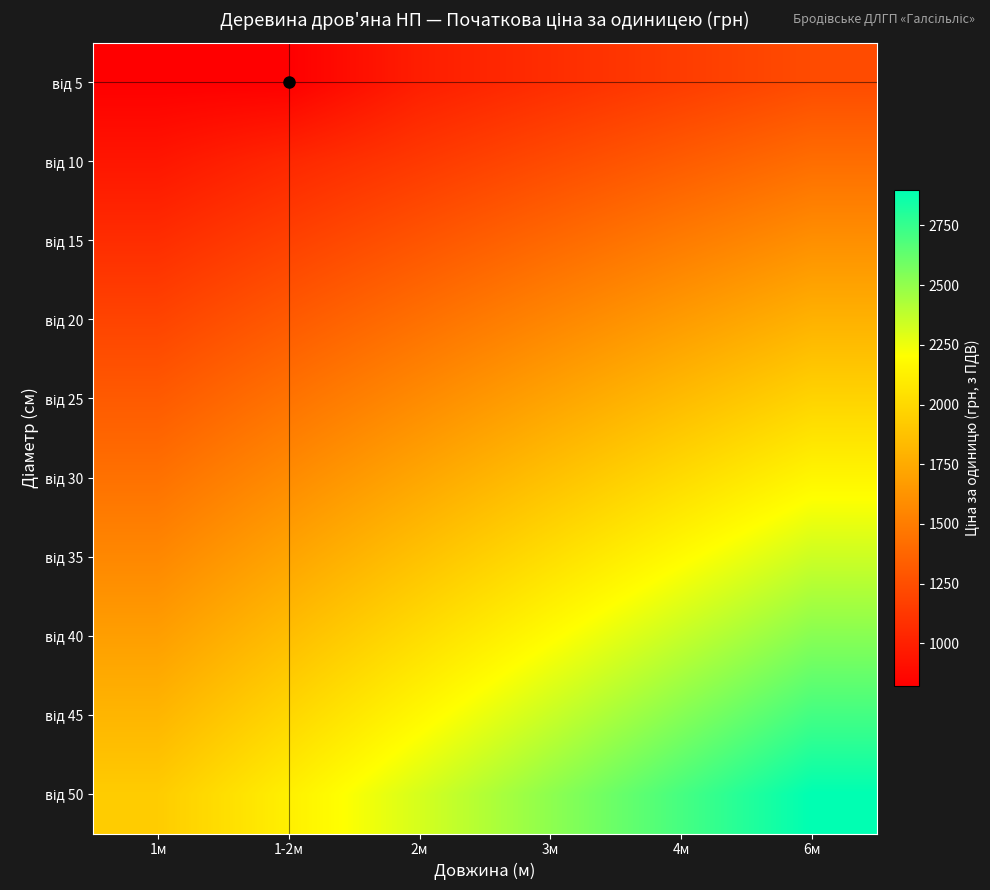

At which category is the sum across all series the highest?

6м